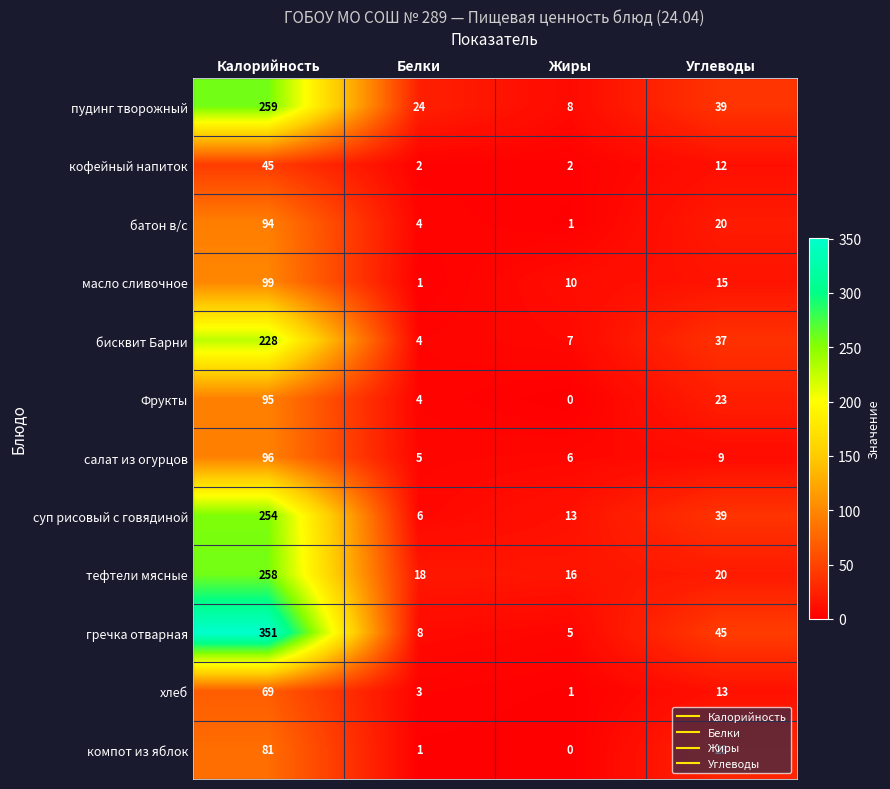

What is the approximate value of батон в/с at Калорийность?

94